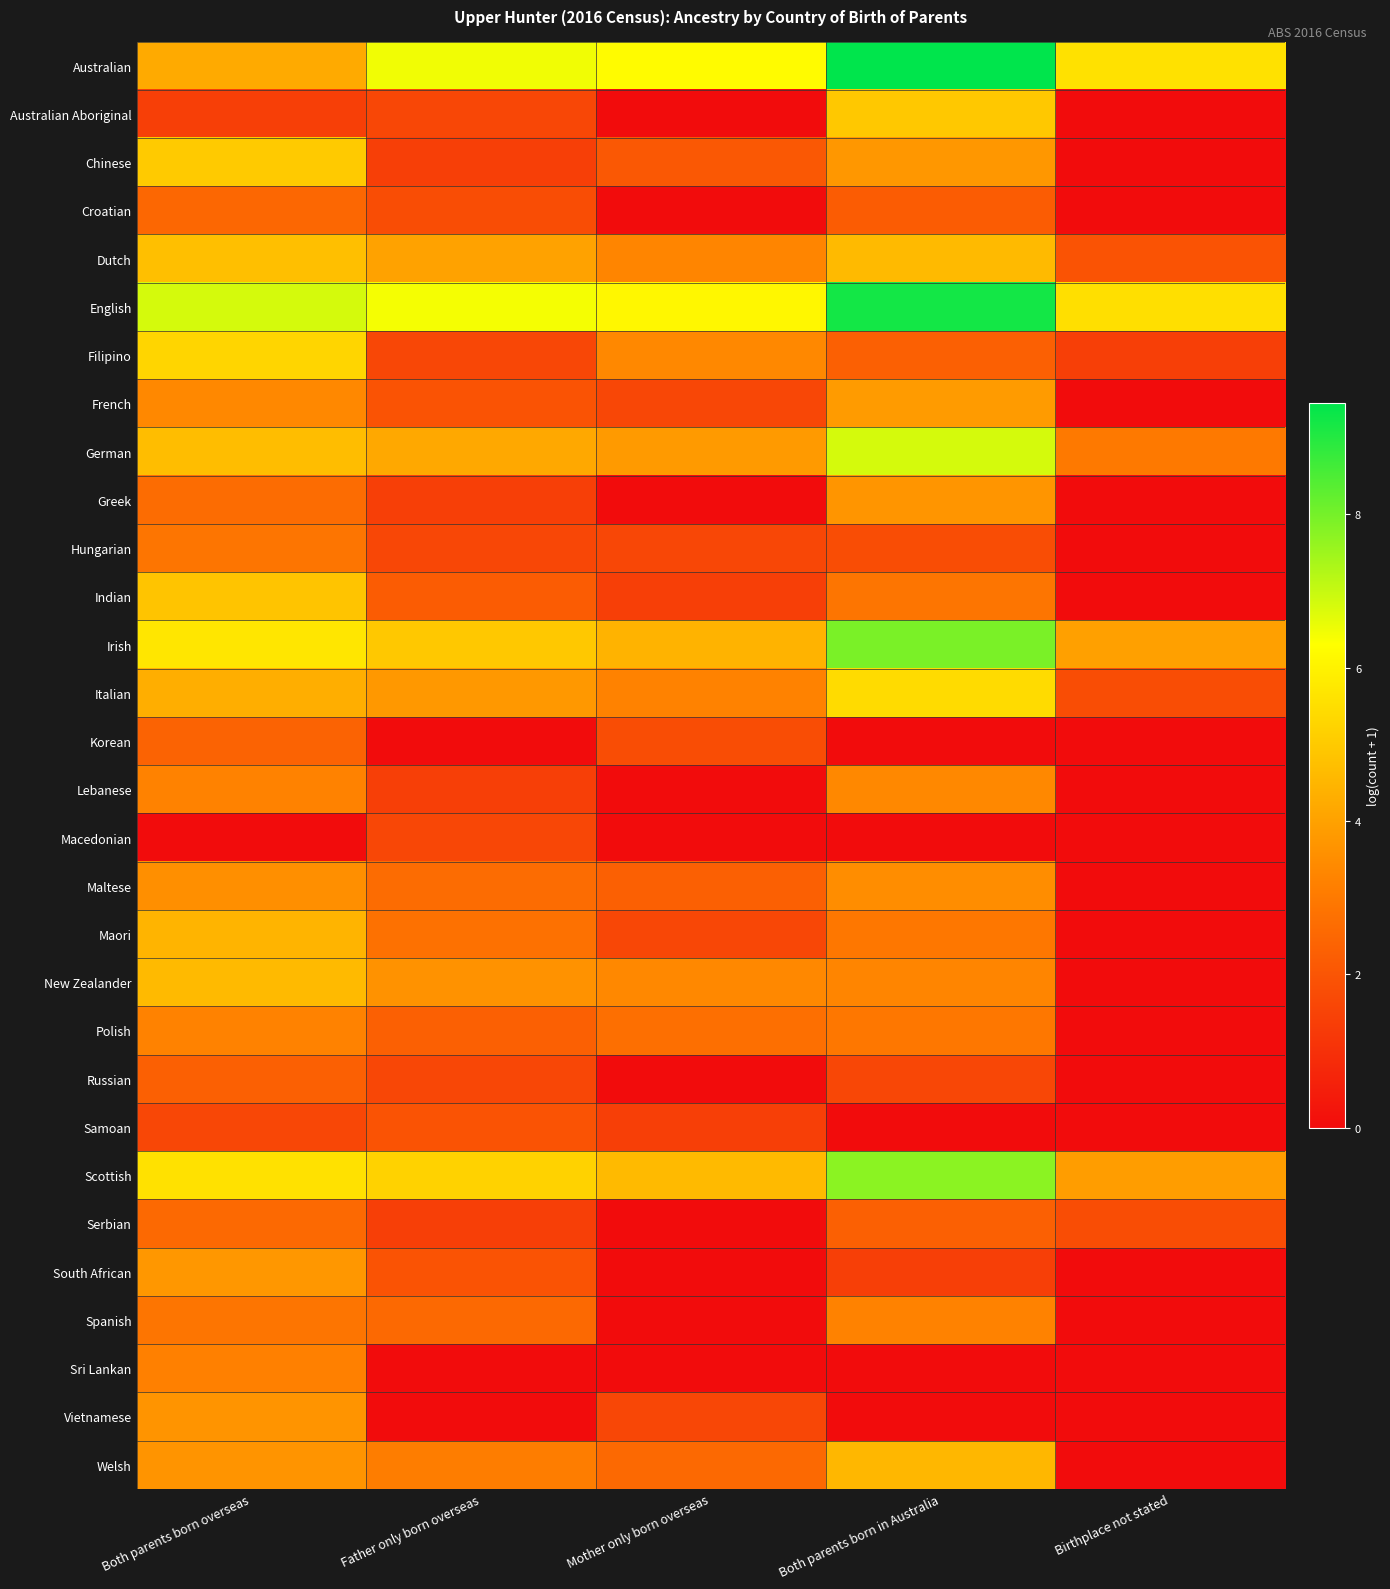

Reading right to left, extract all data points from this chart.

Australian: Birthplace not stated=5.6	Both parents born in Australia=9.5	Mother only born overseas=6.2	Father only born overseas=6.5	Both parents born overseas=4.2
Australian Aboriginal: Birthplace not stated=0.0	Both parents born in Australia=5.0	Mother only born overseas=0.0	Father only born overseas=1.6	Both parents born overseas=1.4
Chinese: Birthplace not stated=0.0	Both parents born in Australia=3.8	Mother only born overseas=2.1	Father only born overseas=1.4	Both parents born overseas=5.0
Croatian: Birthplace not stated=0.0	Both parents born in Australia=2.2	Mother only born overseas=0.0	Father only born overseas=1.8	Both parents born overseas=2.5
Dutch: Birthplace not stated=1.9	Both parents born in Australia=4.6	Mother only born overseas=3.3	Father only born overseas=4.0	Both parents born overseas=4.7
English: Birthplace not stated=5.5	Both parents born in Australia=9.2	Mother only born overseas=6.1	Father only born overseas=6.4	Both parents born overseas=6.8
Filipino: Birthplace not stated=1.4	Both parents born in Australia=2.3	Mother only born overseas=3.4	Father only born overseas=1.6	Both parents born overseas=5.3
French: Birthplace not stated=0.0	Both parents born in Australia=3.9	Mother only born overseas=1.6	Father only born overseas=1.9	Both parents born overseas=3.4
German: Birthplace not stated=3.0	Both parents born in Australia=6.8	Mother only born overseas=3.8	Father only born overseas=4.2	Both parents born overseas=4.7
Greek: Birthplace not stated=0.0	Both parents born in Australia=3.7	Mother only born overseas=0.0	Father only born overseas=1.4	Both parents born overseas=2.6
Hungarian: Birthplace not stated=0.0	Both parents born in Australia=1.8	Mother only born overseas=1.6	Father only born overseas=1.6	Both parents born overseas=2.9
Indian: Birthplace not stated=0.0	Both parents born in Australia=2.9	Mother only born overseas=1.4	Father only born overseas=2.2	Both parents born overseas=4.9
Irish: Birthplace not stated=4.0	Both parents born in Australia=7.9	Mother only born overseas=4.4	Father only born overseas=5.0	Both parents born overseas=5.7
Italian: Birthplace not stated=1.8	Both parents born in Australia=5.4	Mother only born overseas=3.2	Father only born overseas=3.8	Both parents born overseas=4.3
Korean: Birthplace not stated=0.0	Both parents born in Australia=0.0	Mother only born overseas=1.8	Father only born overseas=0.0	Both parents born overseas=2.4
Lebanese: Birthplace not stated=0.0	Both parents born in Australia=3.4	Mother only born overseas=0.0	Father only born overseas=1.4	Both parents born overseas=3.2
Macedonian: Birthplace not stated=0.0	Both parents born in Australia=0.0	Mother only born overseas=0.0	Father only born overseas=1.6	Both parents born overseas=0.0
Maltese: Birthplace not stated=0.0	Both parents born in Australia=3.5	Mother only born overseas=2.3	Father only born overseas=2.6	Both parents born overseas=3.6
Maori: Birthplace not stated=0.0	Both parents born in Australia=2.9	Mother only born overseas=1.6	Father only born overseas=2.8	Both parents born overseas=4.5
New Zealander: Birthplace not stated=0.0	Both parents born in Australia=3.3	Mother only born overseas=3.4	Father only born overseas=3.6	Both parents born overseas=4.6
Polish: Birthplace not stated=0.0	Both parents born in Australia=2.9	Mother only born overseas=2.7	Father only born overseas=2.3	Both parents born overseas=3.2
Russian: Birthplace not stated=0.0	Both parents born in Australia=1.6	Mother only born overseas=0.0	Father only born overseas=1.6	Both parents born overseas=2.3
Samoan: Birthplace not stated=0.0	Both parents born in Australia=0.0	Mother only born overseas=1.4	Father only born overseas=1.9	Both parents born overseas=1.6
Scottish: Birthplace not stated=3.9	Both parents born in Australia=7.7	Mother only born overseas=4.6	Father only born overseas=5.2	Both parents born overseas=5.6
Serbian: Birthplace not stated=1.8	Both parents born in Australia=2.3	Mother only born overseas=0.0	Father only born overseas=1.4	Both parents born overseas=2.6
South African: Birthplace not stated=0.0	Both parents born in Australia=1.4	Mother only born overseas=0.0	Father only born overseas=1.9	Both parents born overseas=3.7
Spanish: Birthplace not stated=0.0	Both parents born in Australia=3.2	Mother only born overseas=0.0	Father only born overseas=2.6	Both parents born overseas=2.9
Sri Lankan: Birthplace not stated=0.0	Both parents born in Australia=0.0	Mother only born overseas=0.0	Father only born overseas=0.0	Both parents born overseas=3.2
Vietnamese: Birthplace not stated=0.0	Both parents born in Australia=0.0	Mother only born overseas=1.6	Father only born overseas=0.0	Both parents born overseas=3.7
Welsh: Birthplace not stated=0.0	Both parents born in Australia=4.5	Mother only born overseas=2.6	Father only born overseas=3.1	Both parents born overseas=3.7